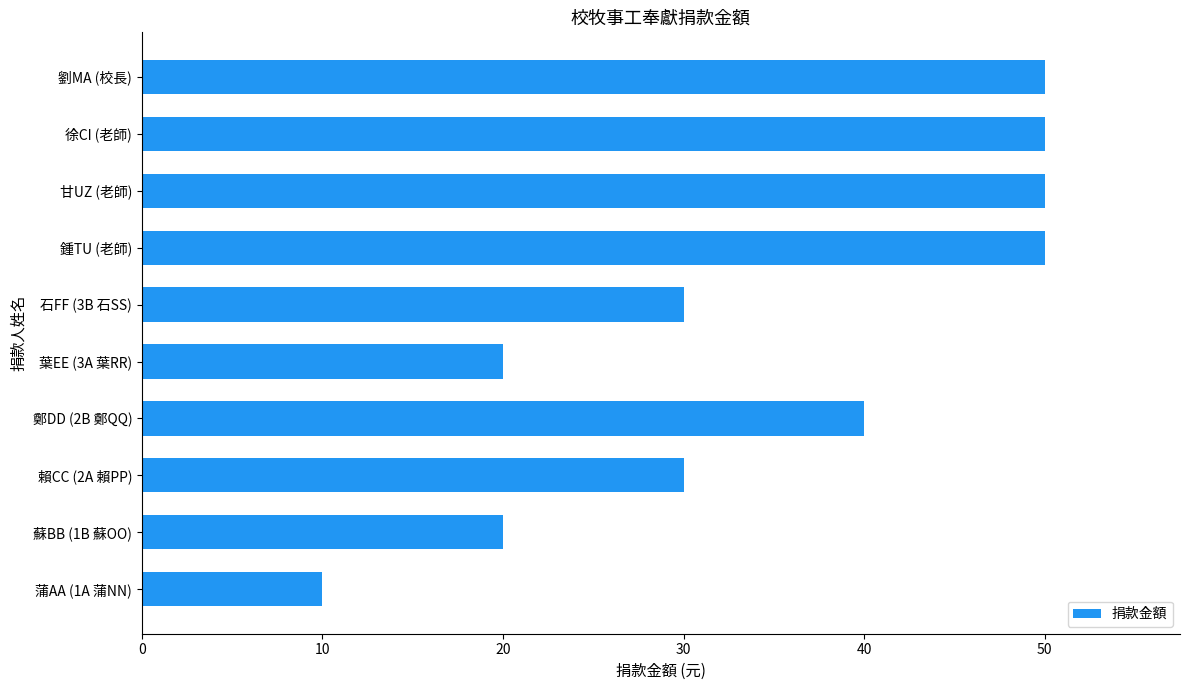

The chart shows a value of 50 at 劉MA (校長). True or false?

True